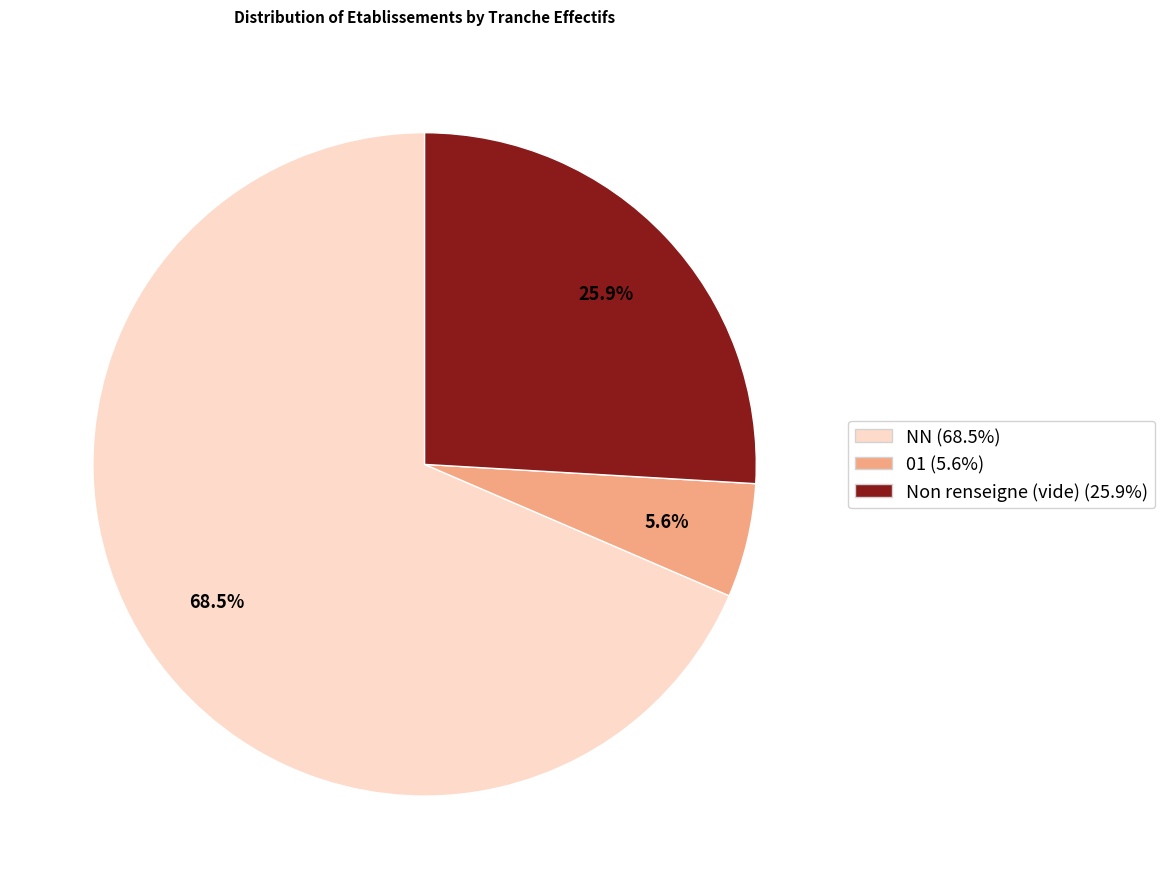

Is there any slice that represents more than half of the pie?

Yes